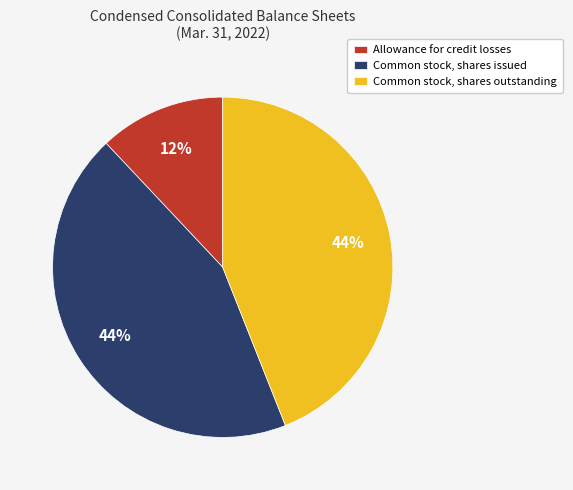

How many slices are in this pie chart?

3